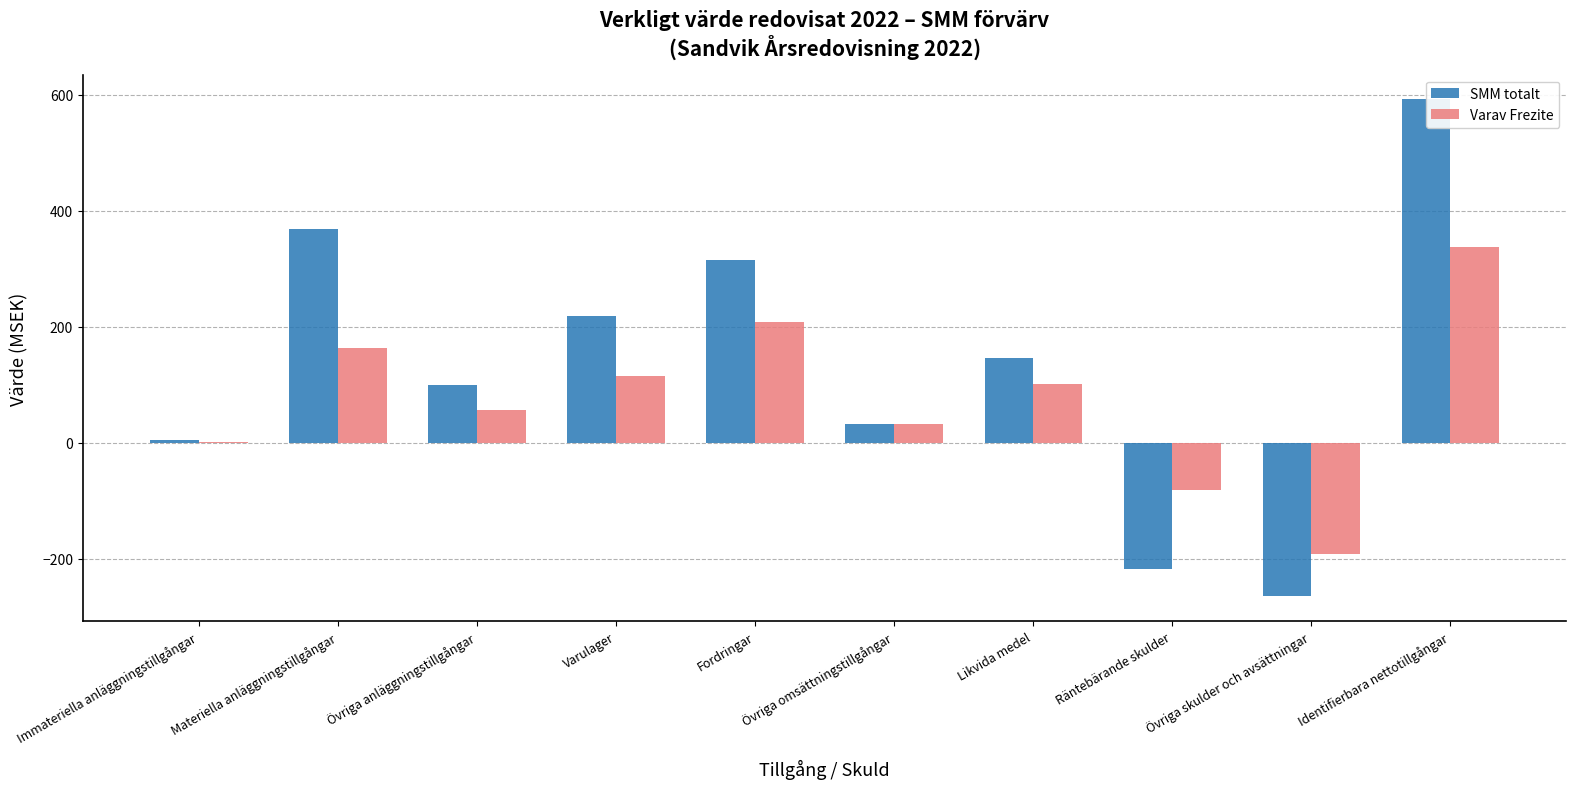

What position from the left is Immateriella anläggningstillgångar?

1